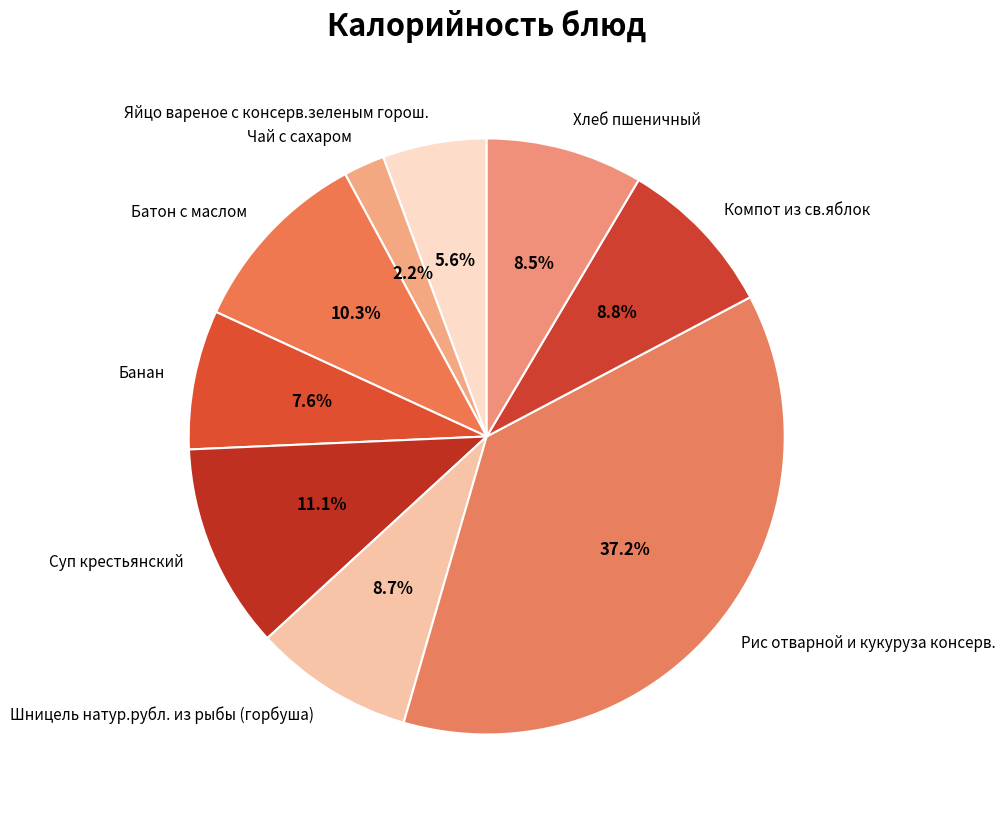

Which category has the biggest portion of the pie?

Рис отварной и кукуруза консерв.